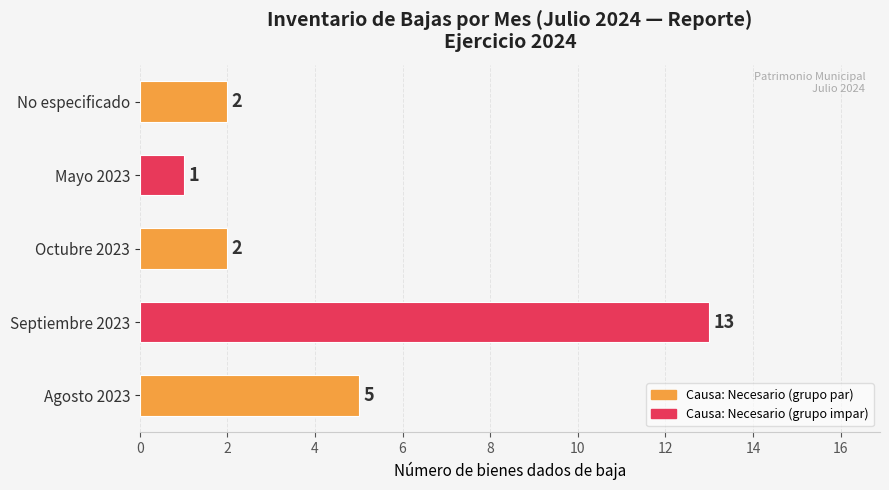

Between Octubre 2023 and Agosto 2023, which is larger?

Agosto 2023